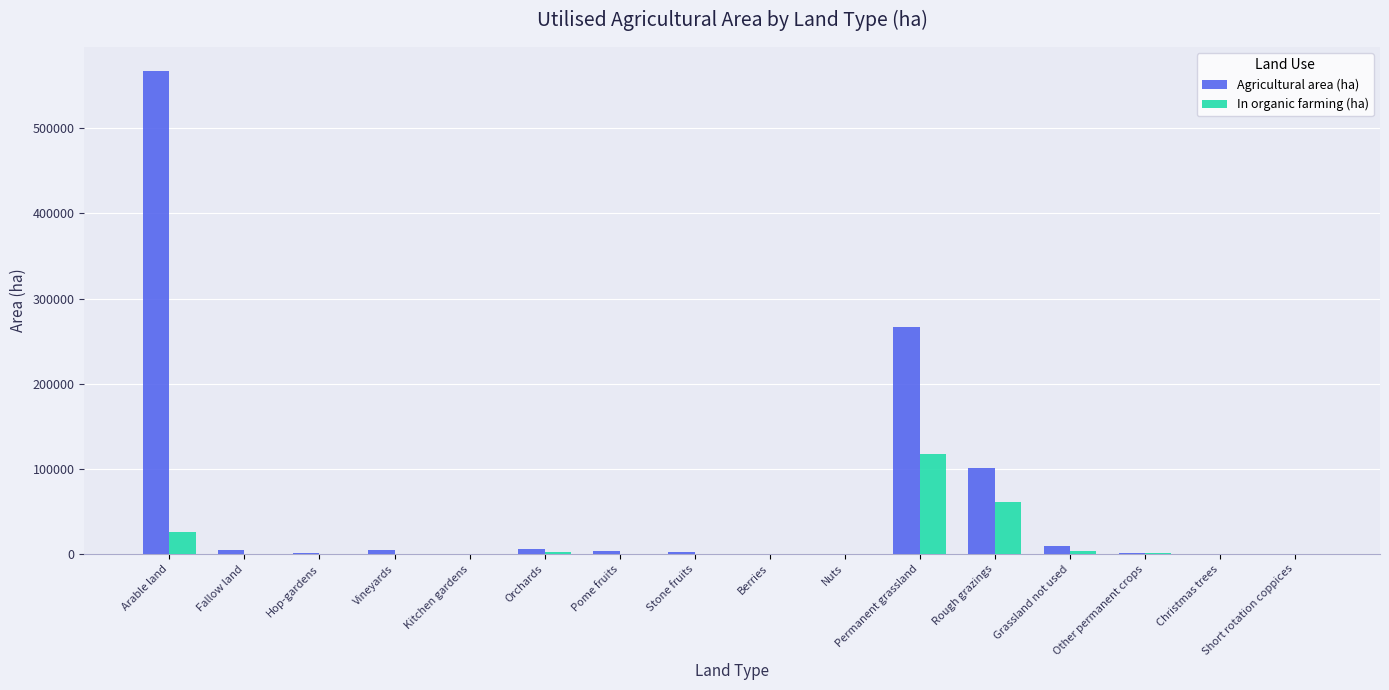

What is the sum of all In organic farming (ha) values?

210797.0